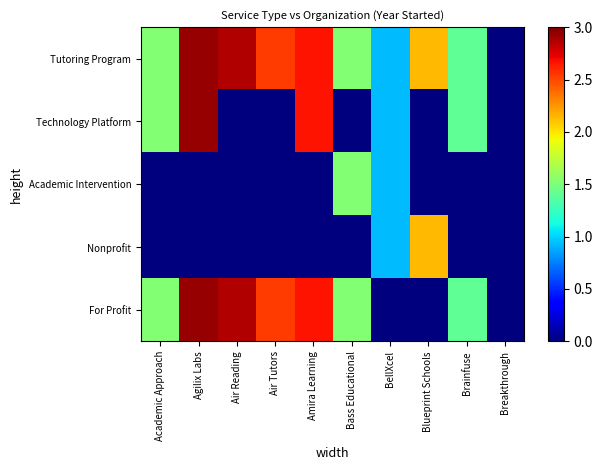

Which series has the largest total across all categories?

Tutoring Program